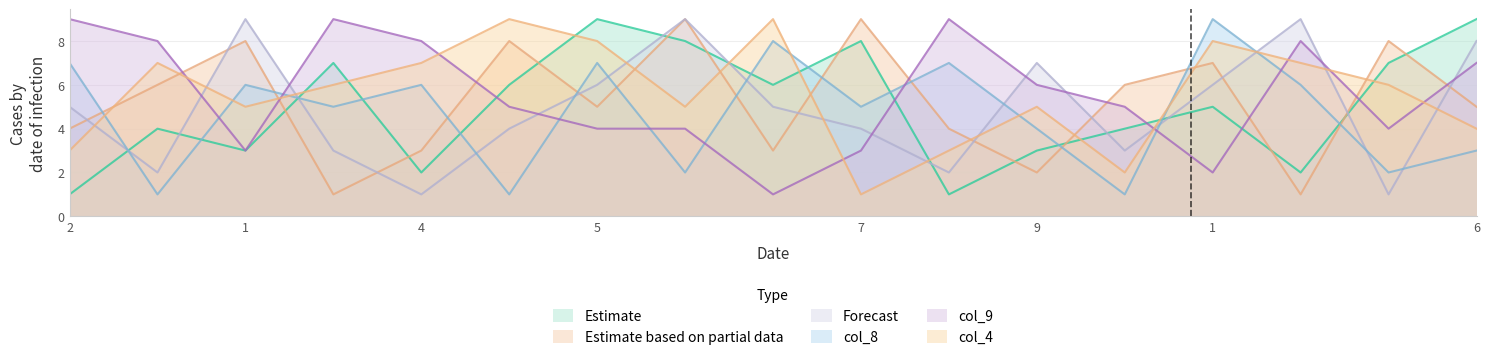

What is the spread (max minus min) of values at 6?

6